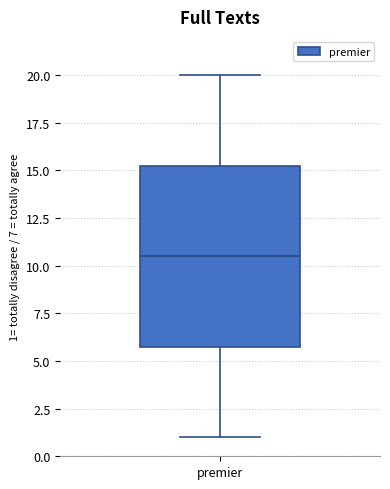

Read this box plot against the y-axis: the position of the median line, the range covered by the box, and the ends of both whiskers. The values are not printed on the chart, so give them approximately, as read against the axis.

median 10.5, box 6.0 to 15.5, whiskers 1.0 to 20.0